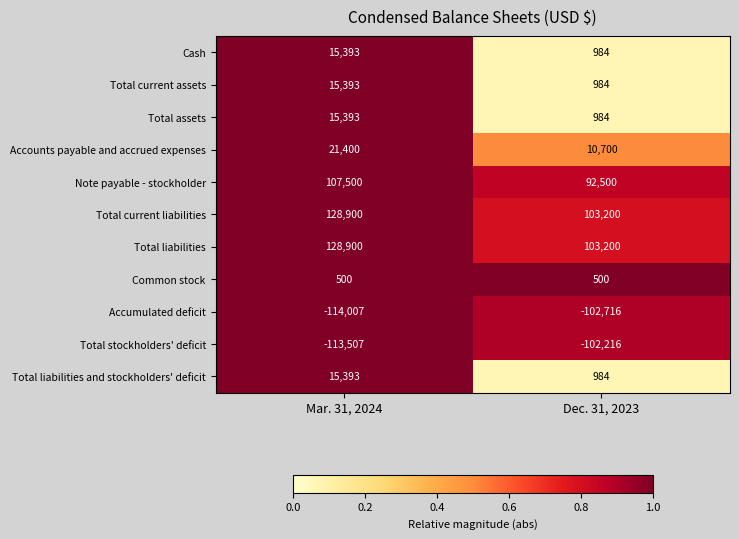

What is the difference between the Note payable - stockholder values at Dec. 31, 2023 and Mar. 31, 2024?

15000